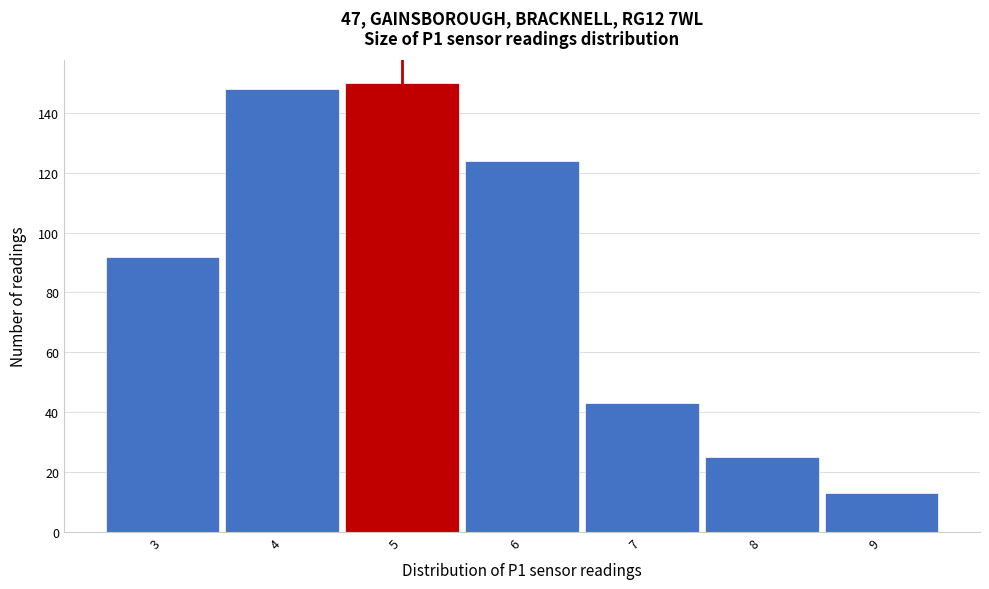

Over which range of the x-axis is the bar tallest?

4.5 to 5.5